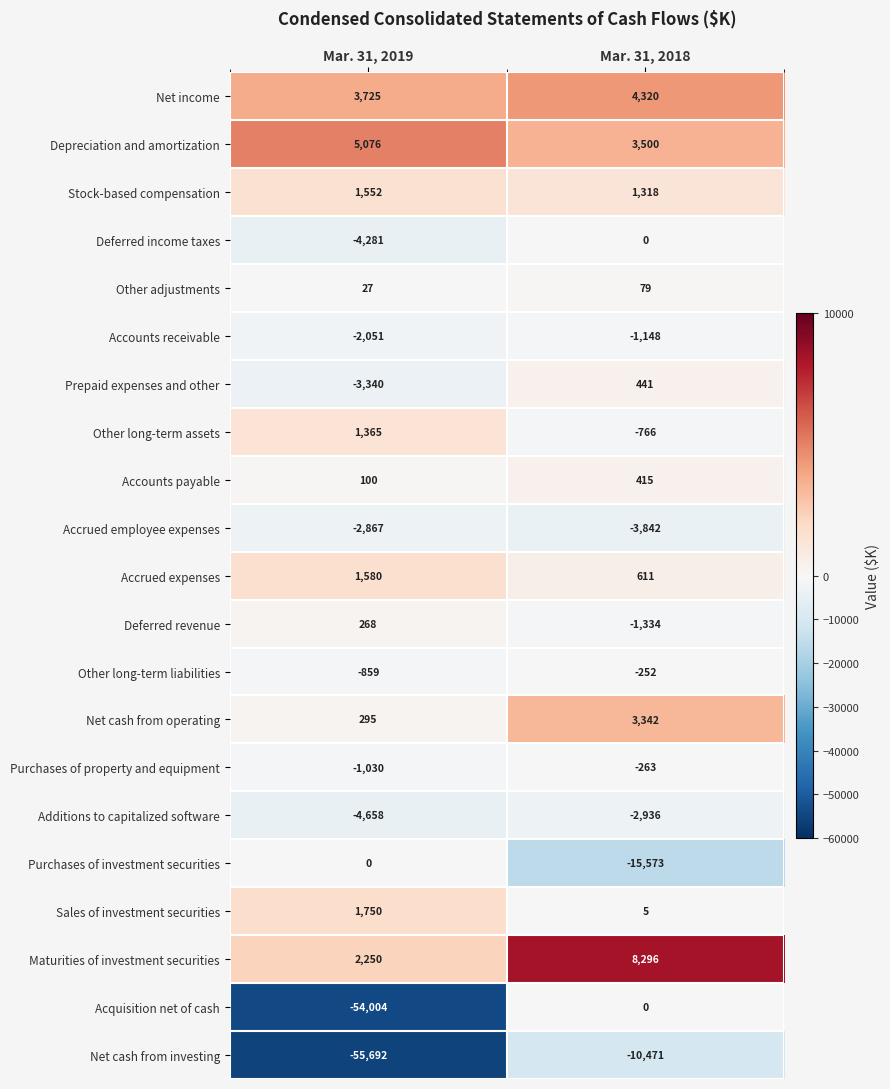

Which category has the lowest value in the Acquisition net of cash series?

Mar. 31, 2019